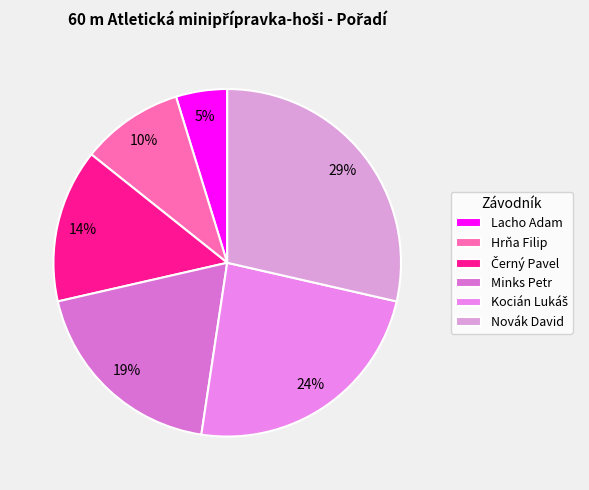

Does any single category account for the majority?

No